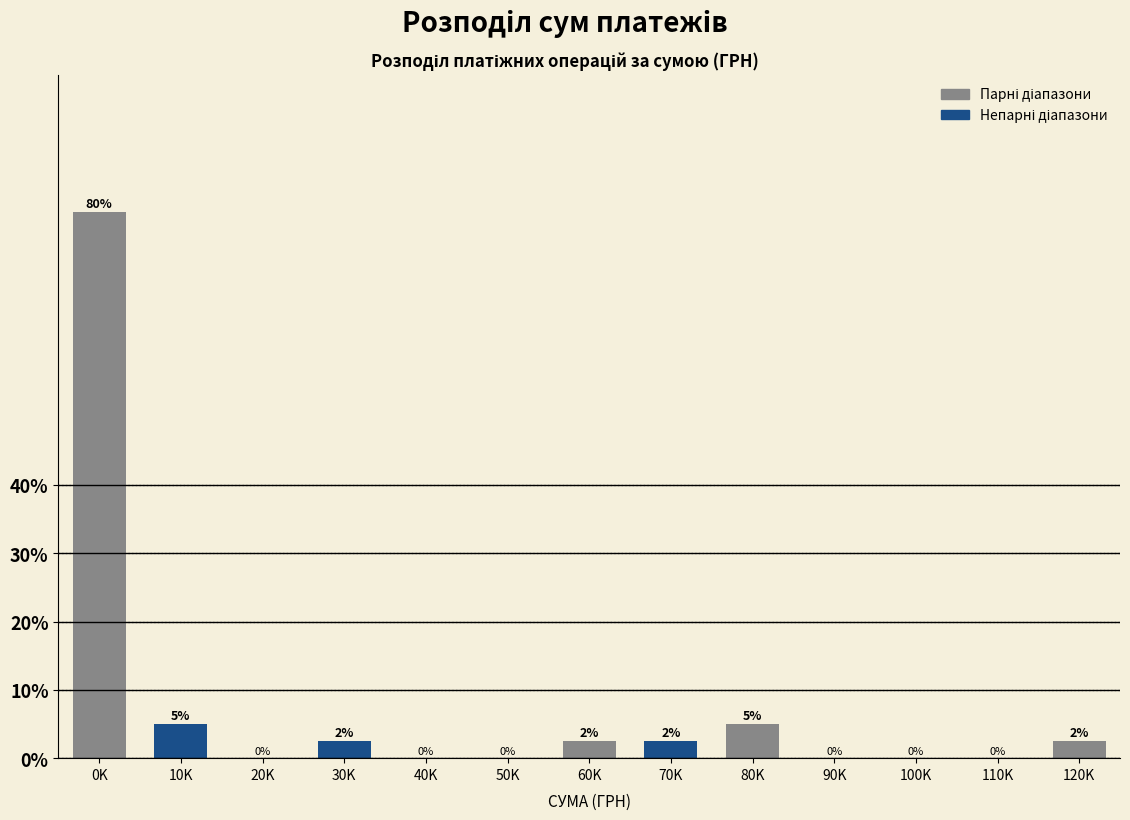

At which label does the data first exceed 2?

0K